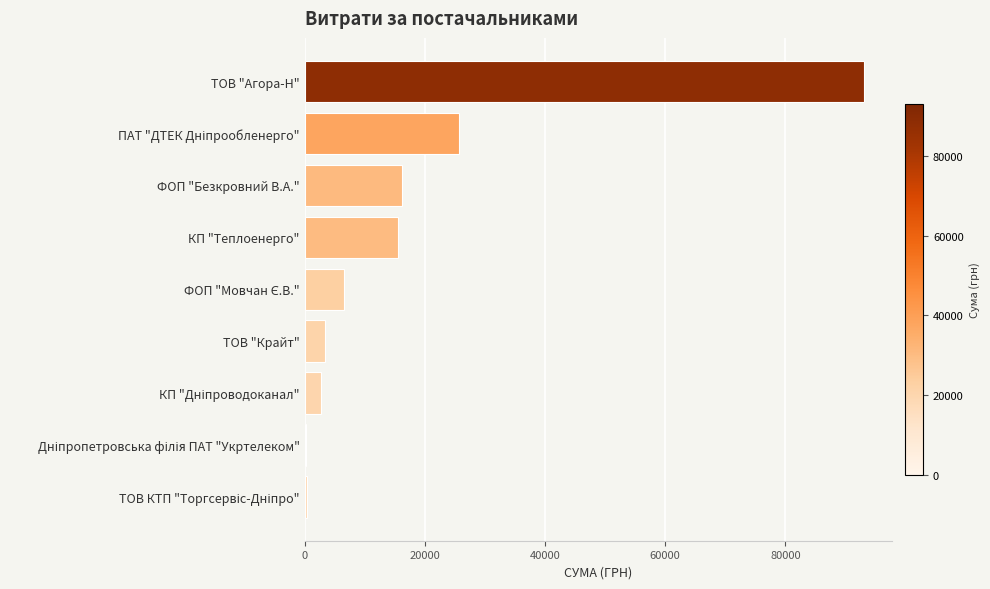

What is the sum of all values?

163891.6